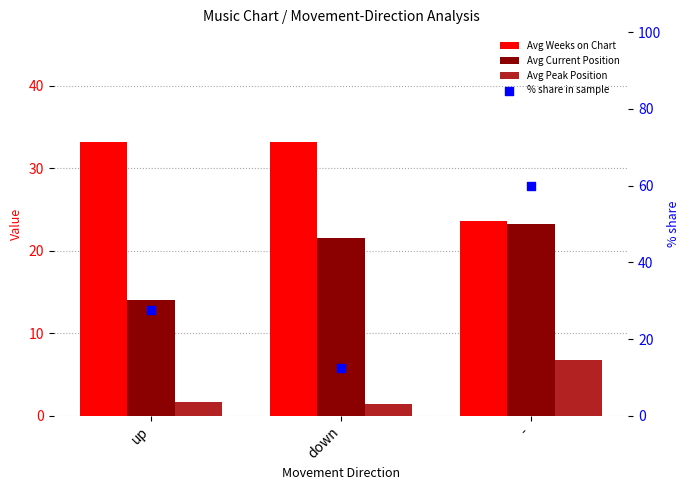

At how many categories does at least one series exceed 38?

1